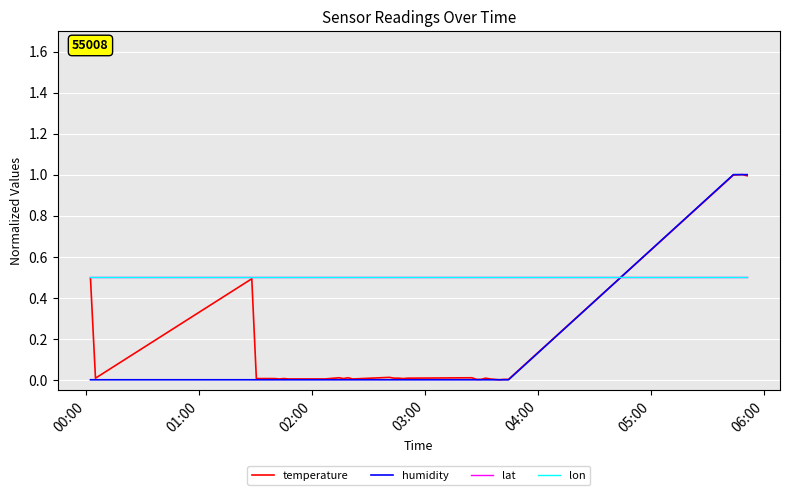

Does the chart display data point markers on the line(s)?

No